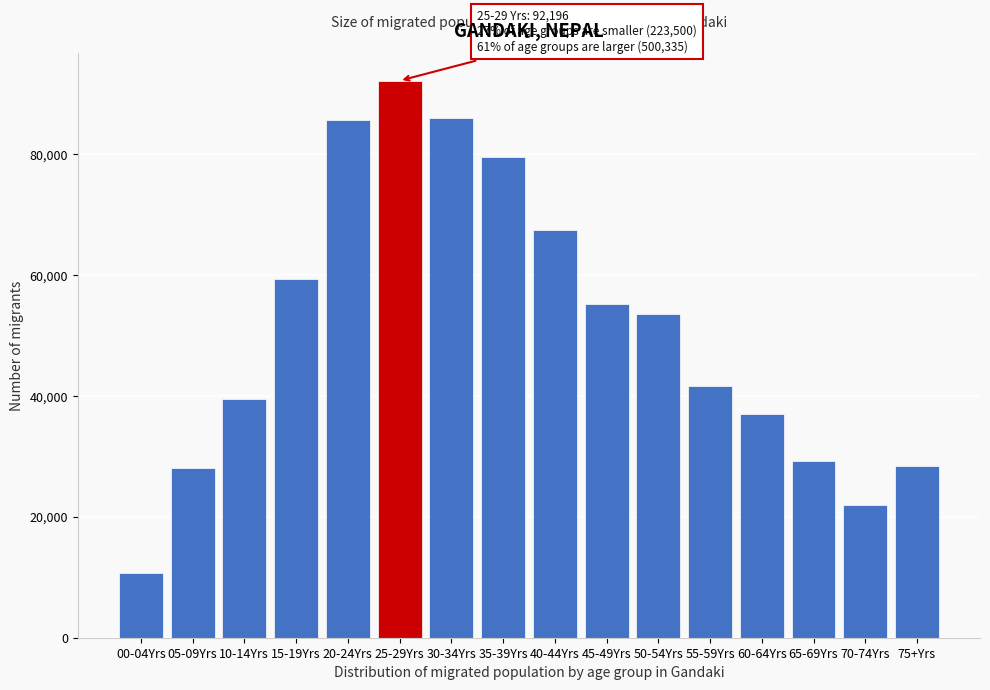

What is the change in value from 40-44Yrs to 75+Yrs?

-39049